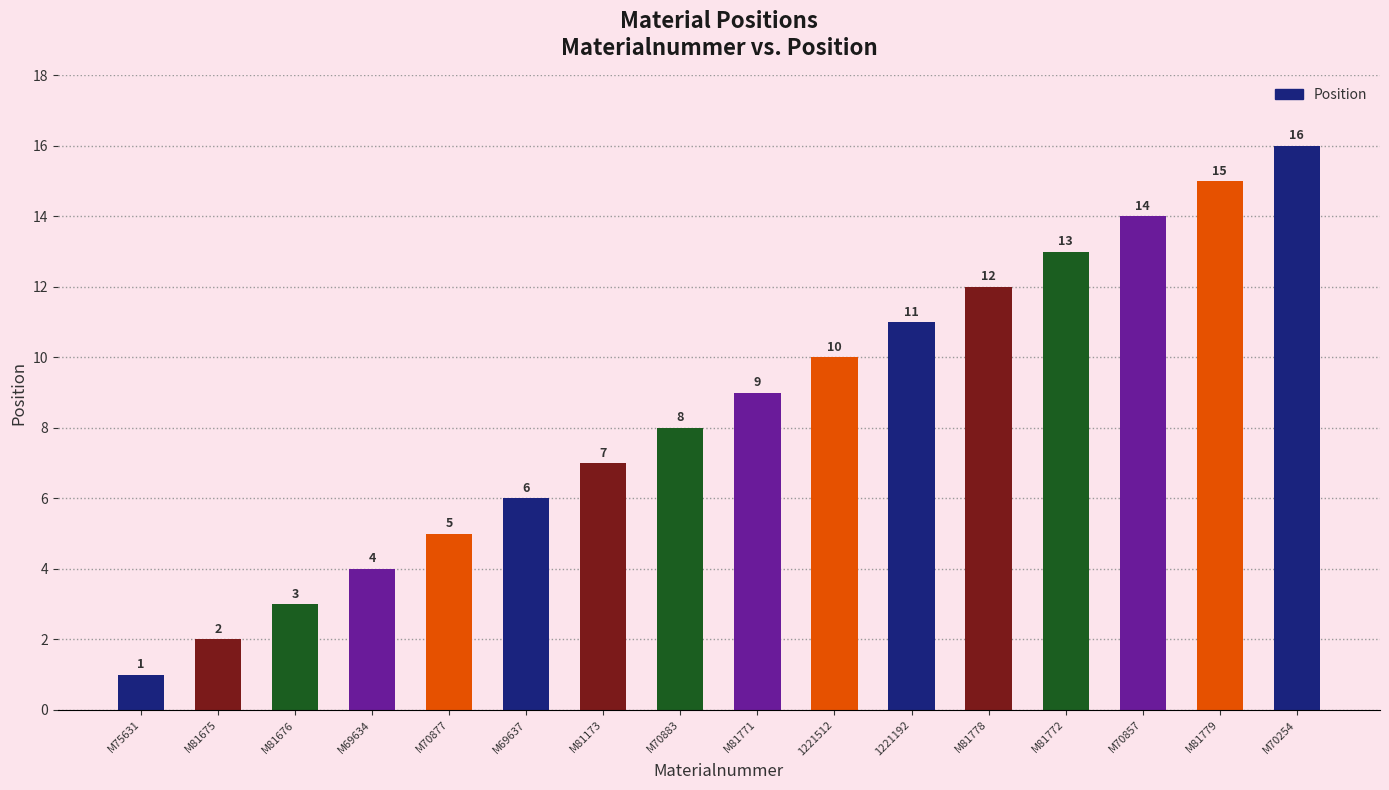

Are the bars grouped side by side (vs. stacked)?

No